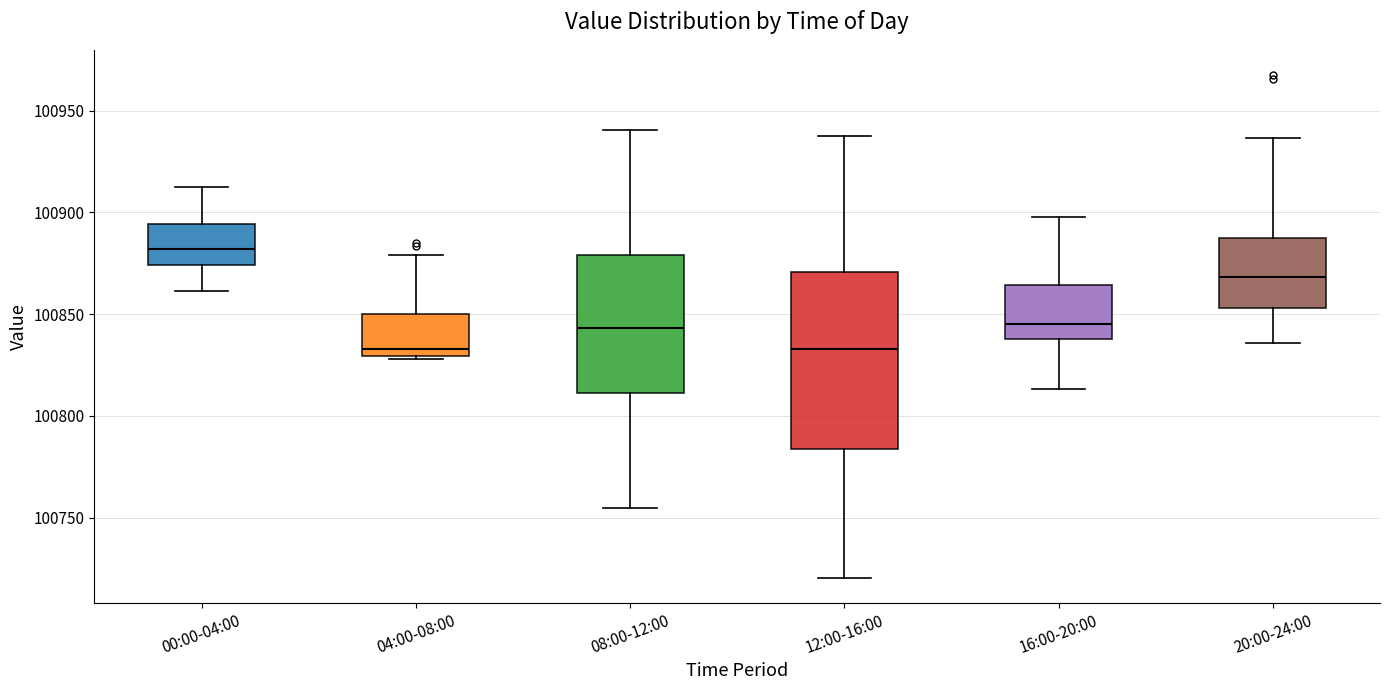

Comparing the boxes themselves (not the whiskers), which one is the tallest?

12:00-16:00